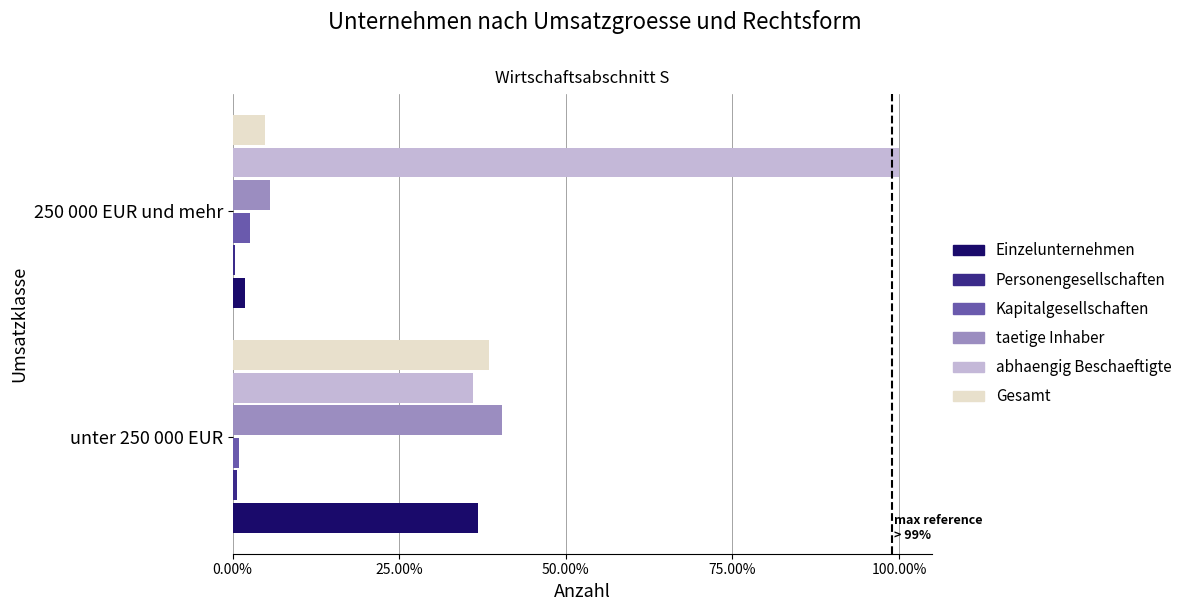

True or false: Kapitalgesellschaften has a value of 2.6 at 250 000 EUR und mehr.

True